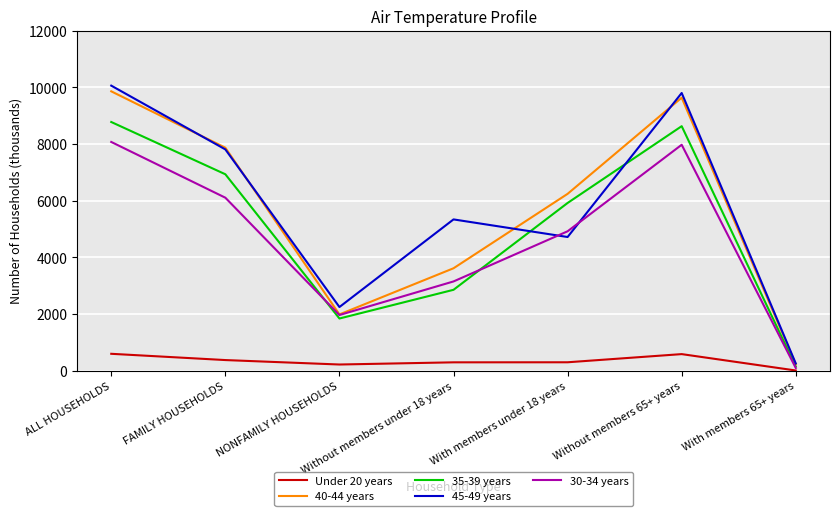

Which series has the widest spread of values?

45-49 years